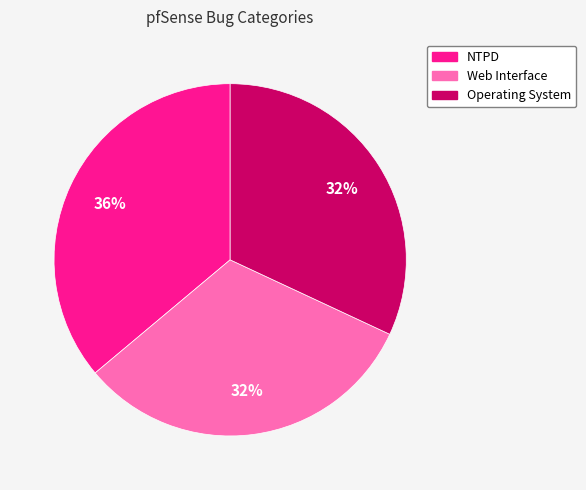

Which category has the biggest portion of the pie?

NTPD